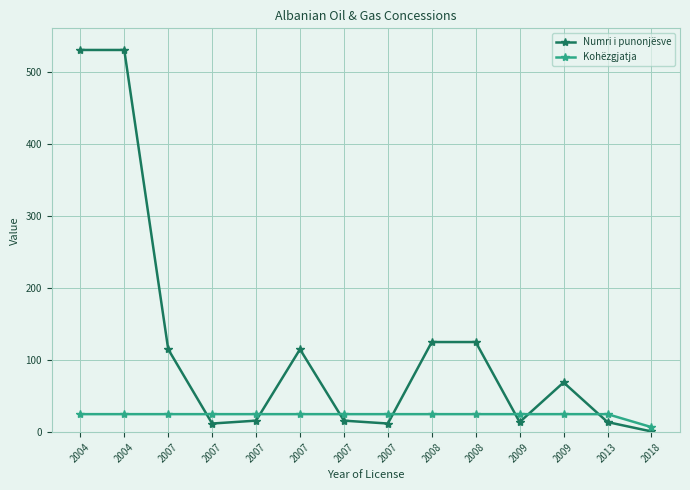

After their last crossing, which series has the higher values: Kohëzgjatja or Numri i punonjësve?

Kohëzgjatja